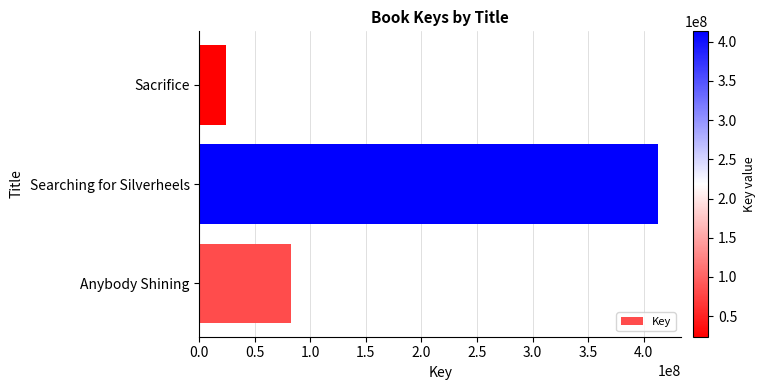

What is the sum of all values?

519440684